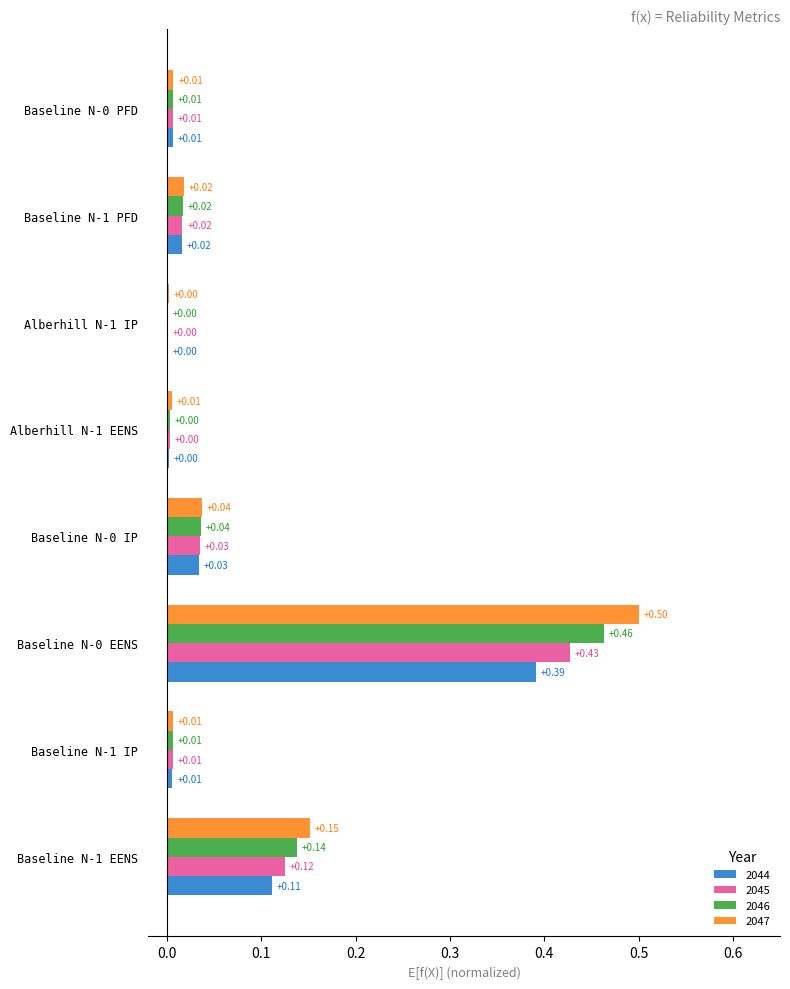

Is the value of 2046 at Baseline N-0 IP greater than the value of 2044 at Baseline N-1 EENS?

No